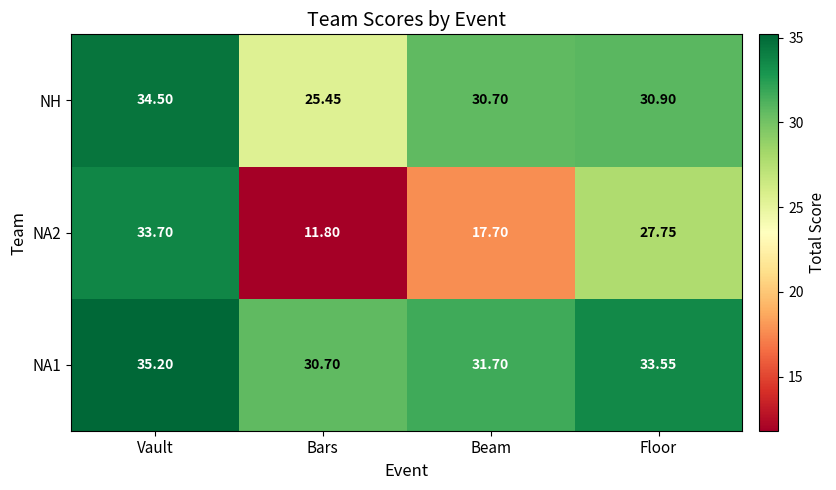

Which series has the largest total across all categories?

NA1